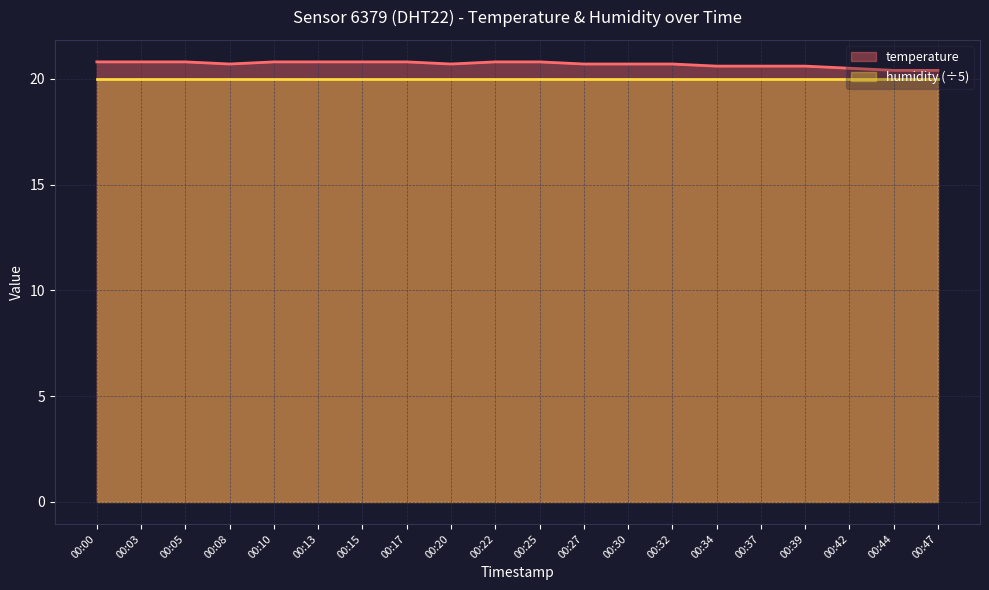

What value does the data have at 00:25?

20.8